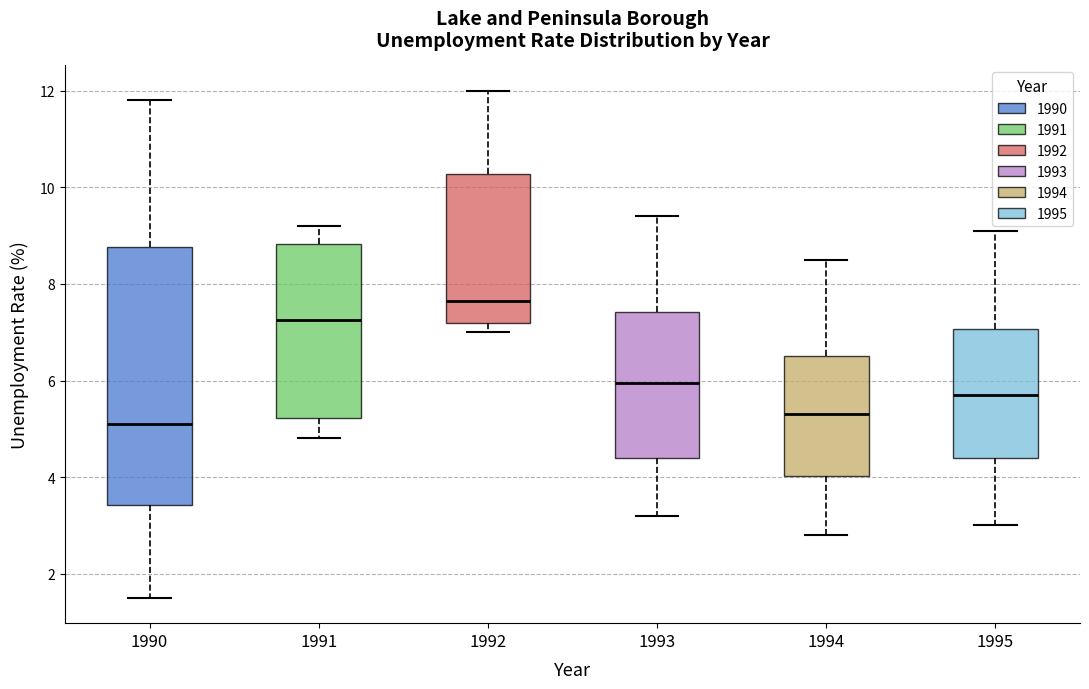

Which box has the highest median line?

1992